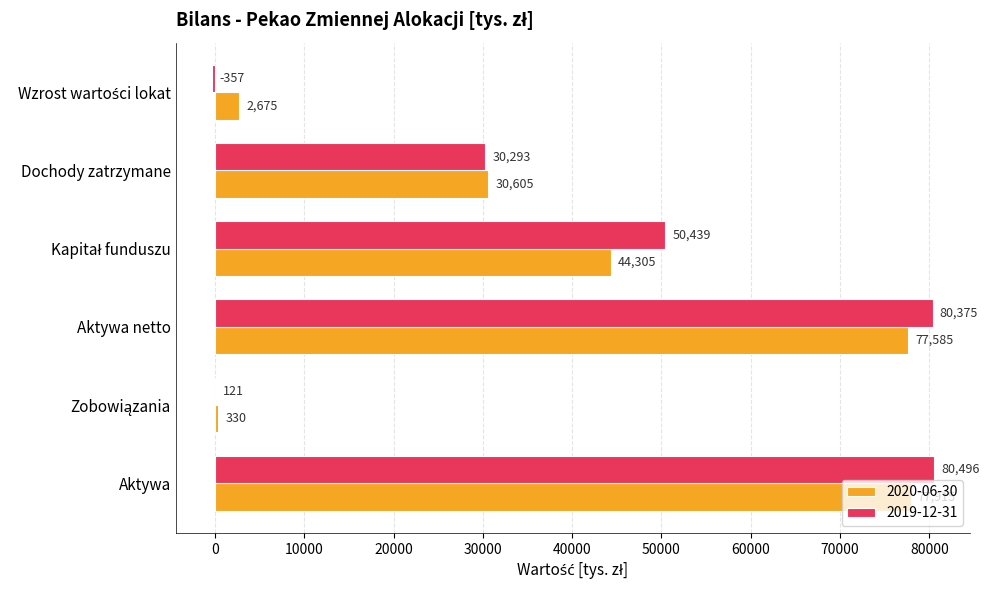

Read the 2019-12-31 value at Dochody zatrzymane, to the nearest 100.

30300